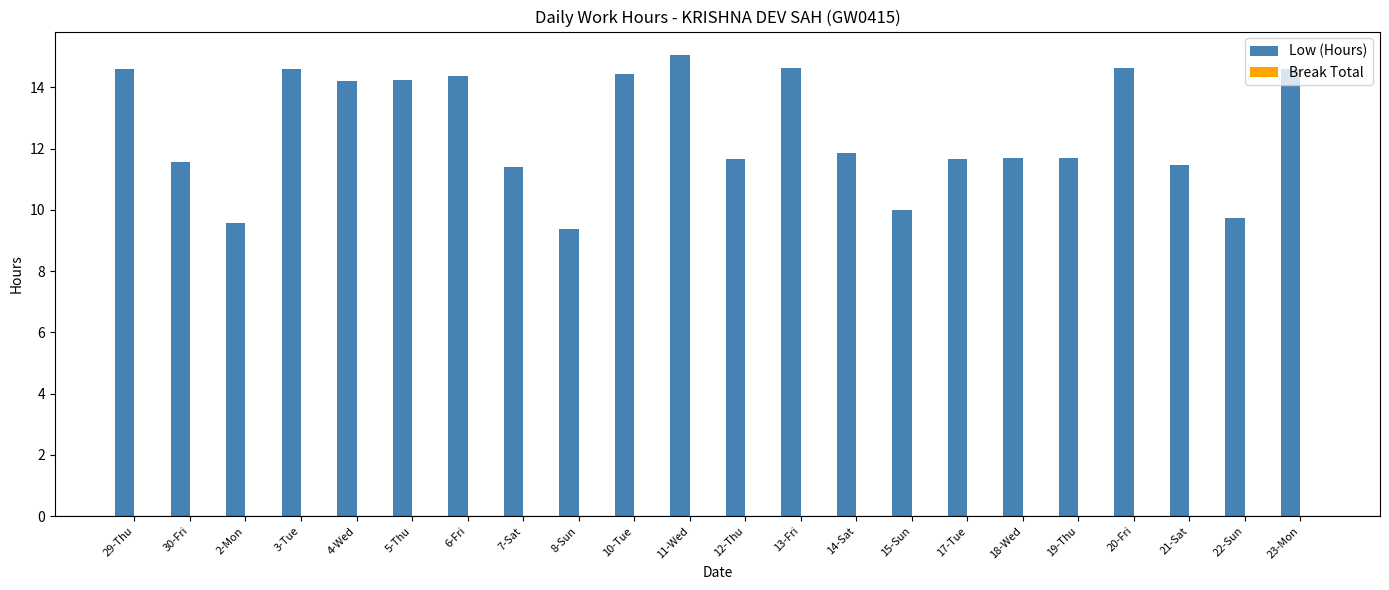

True or false: the data shows 14.6 at 20-Fri.

True